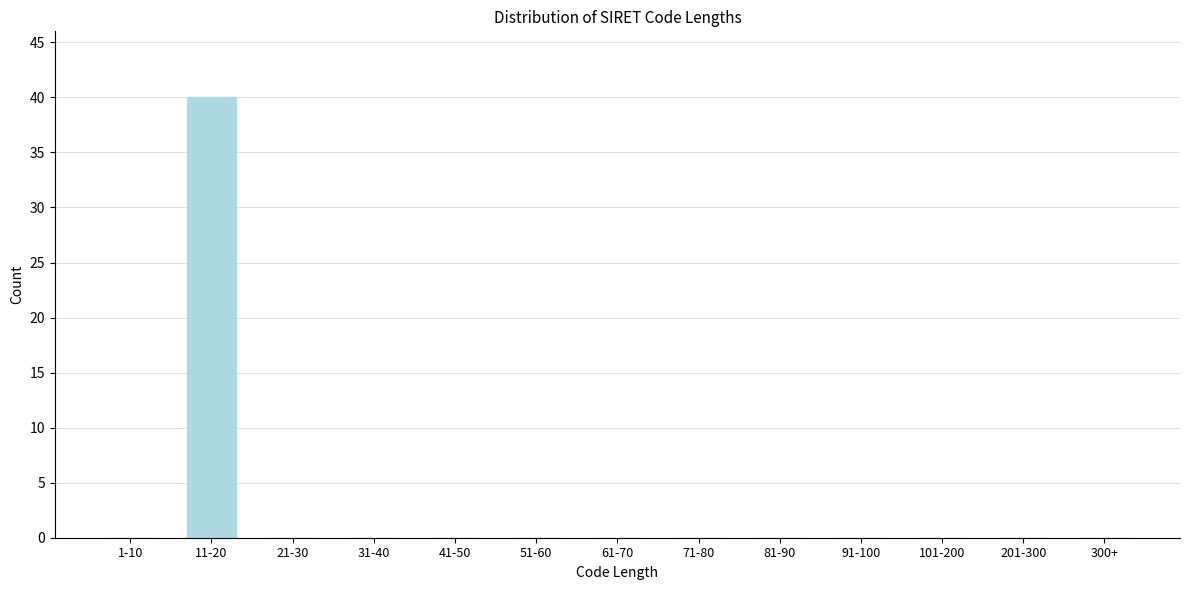

Reading left to right, transcribe all the data shown in this chart.

1-10=0	11-20=40	21-30=0	31-40=0	41-50=0	51-60=0	61-70=0	71-80=0	81-90=0	91-100=0	101-200=0	201-300=0	300+=0